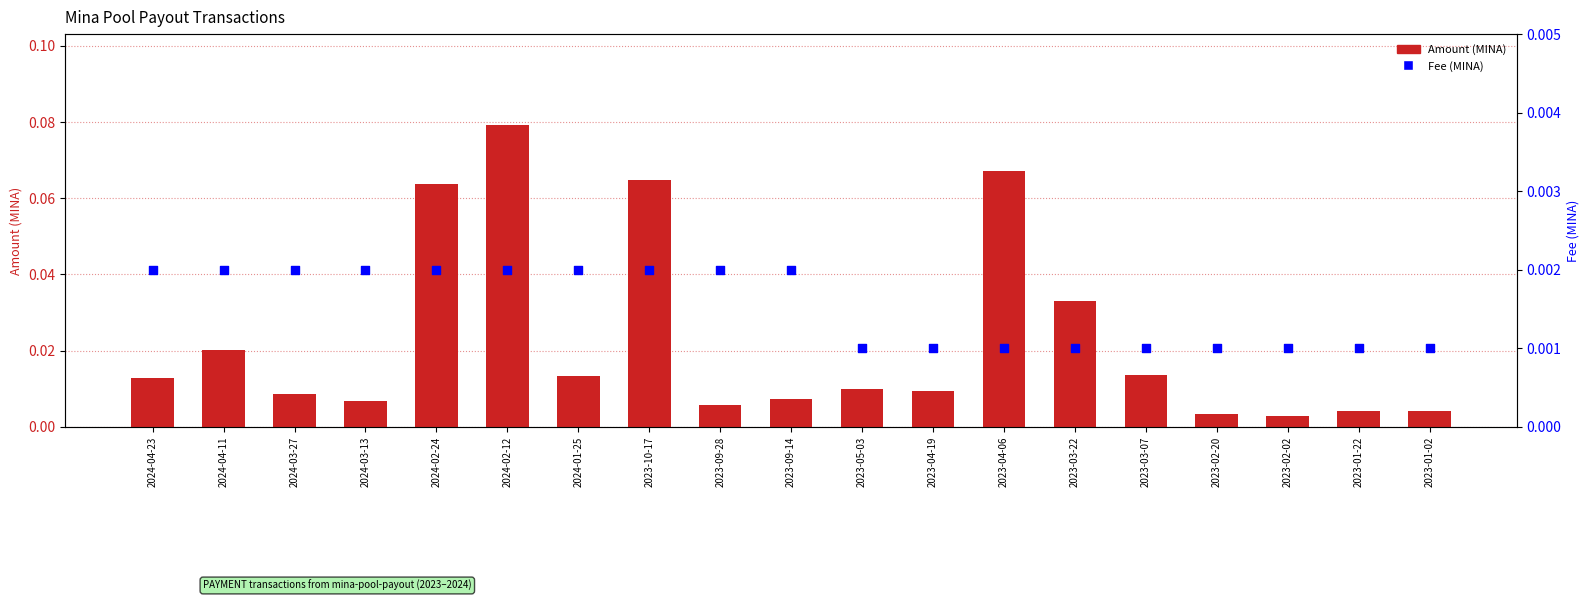

At which category is the sum across all series the highest?

2024-02-12